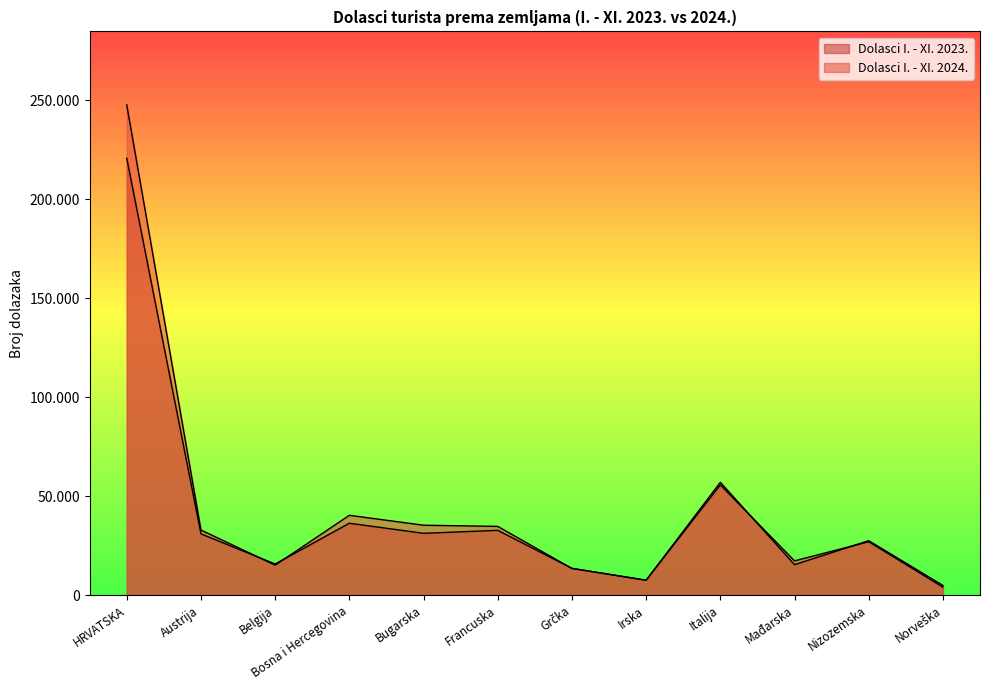

Where is Dolasci I. - XI. 2024. nearest to the value 125869?

Italija